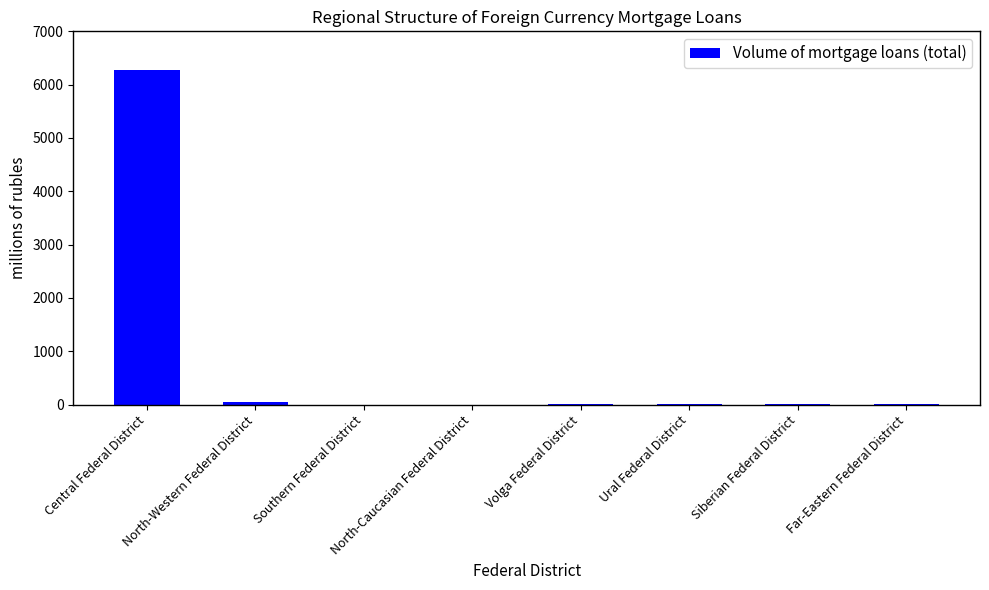

What is the maximum value shown in the chart?

6273